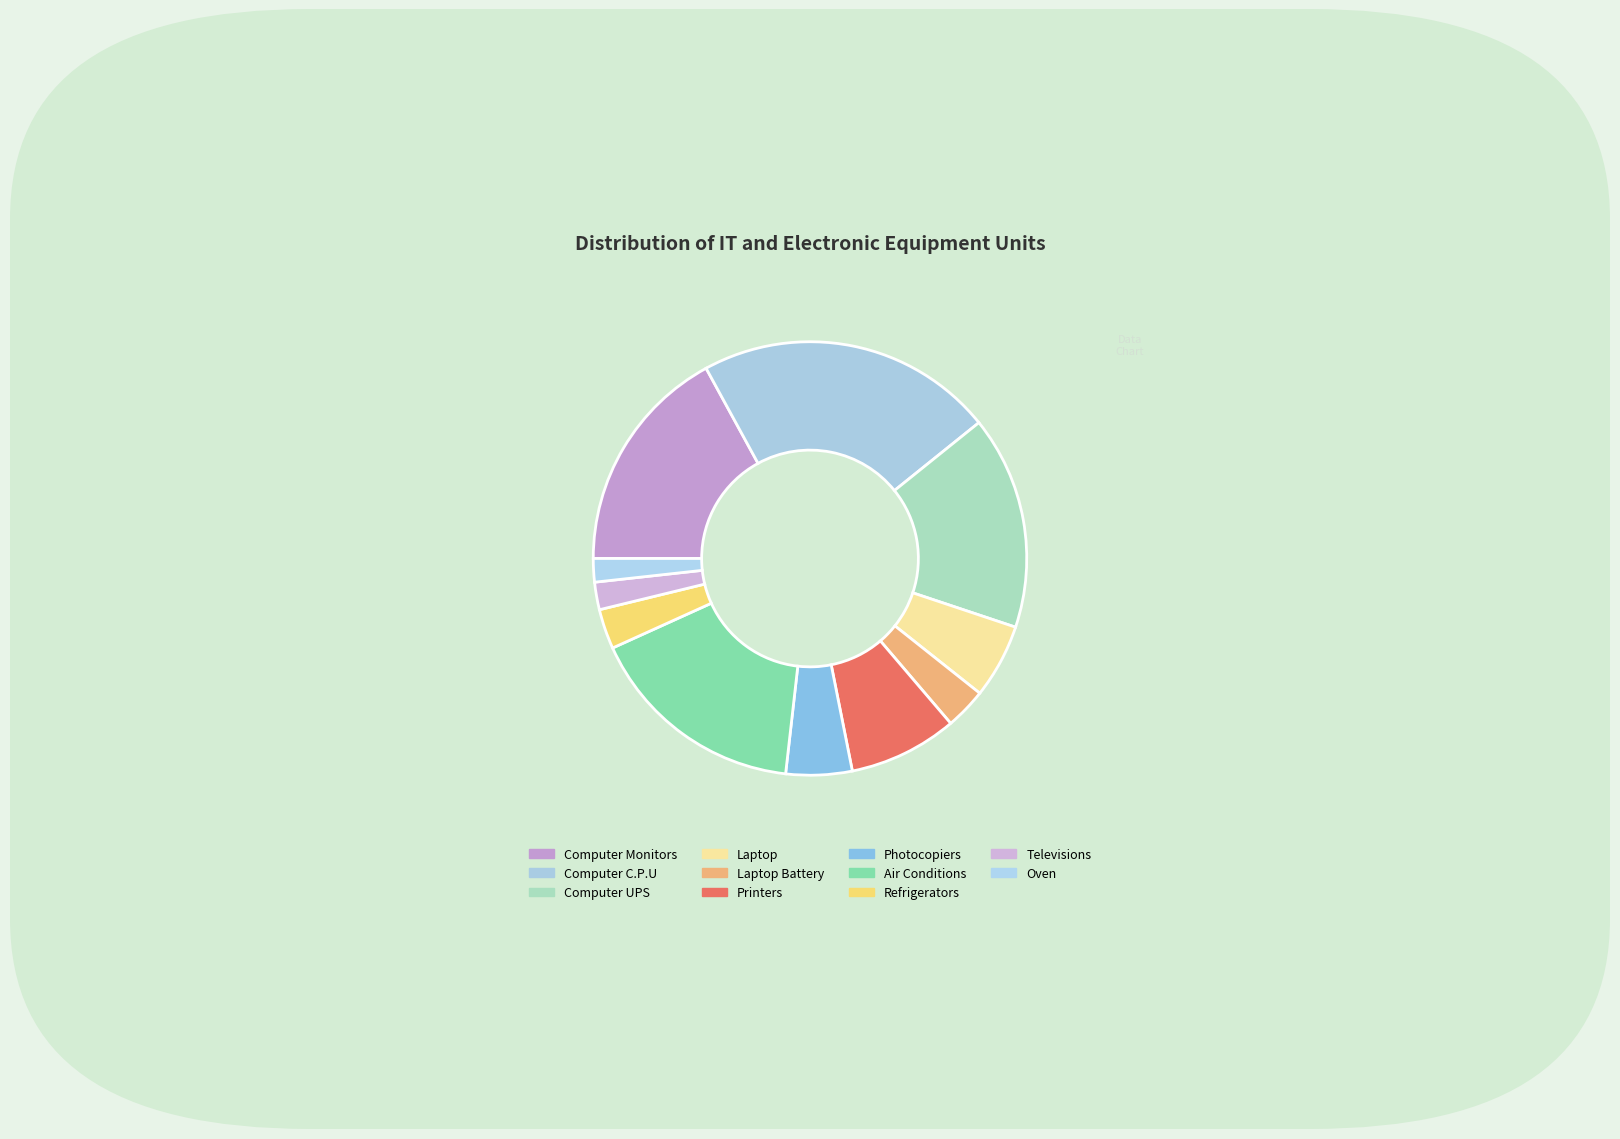

Rank the categories by value from highest to lowest.

Computer C.P.U, Computer Monitors, Air Conditions, Computer UPS, Printers, Laptop, Photocopiers, Laptop Battery, Refrigerators, Televisions, Oven